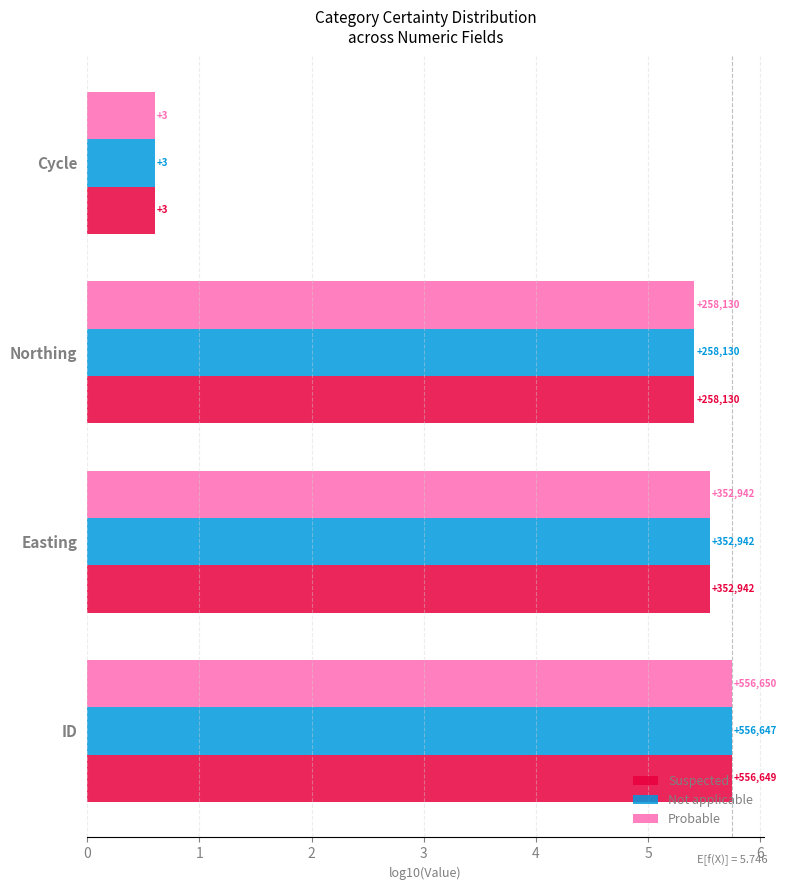

Which series has the largest total across all categories?

Probable